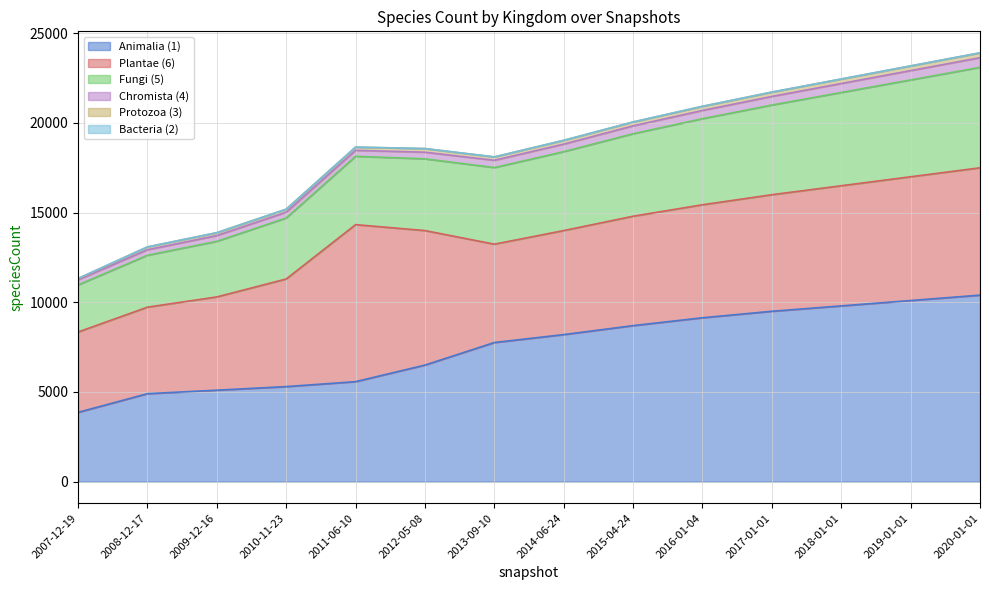

The value of Animalia (1) at 11 is 4749. True or false?

False